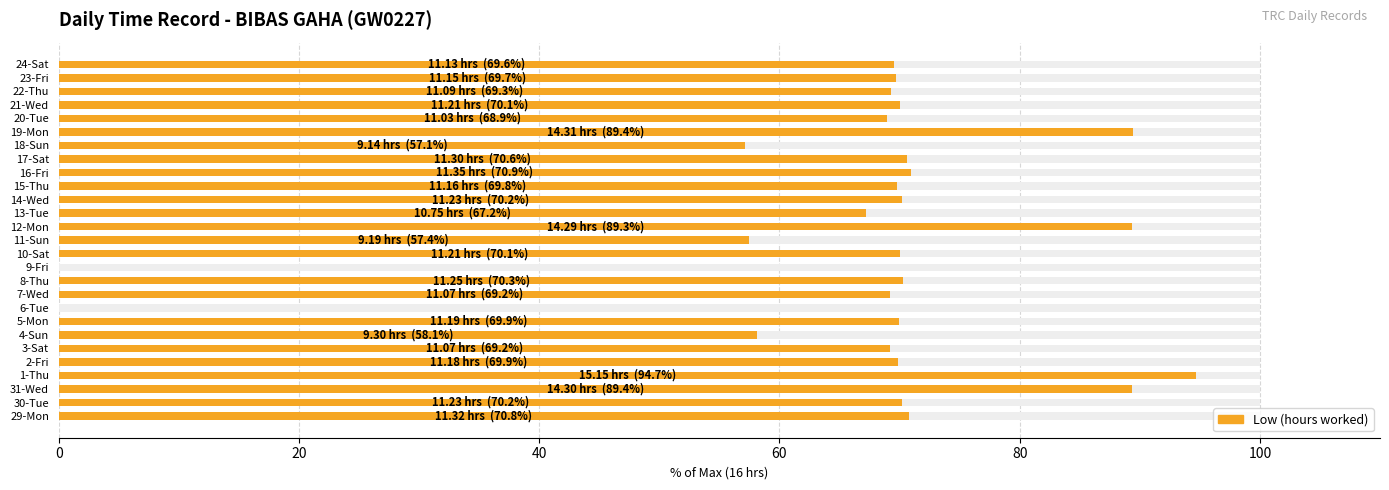

How many bars are there in total?

27